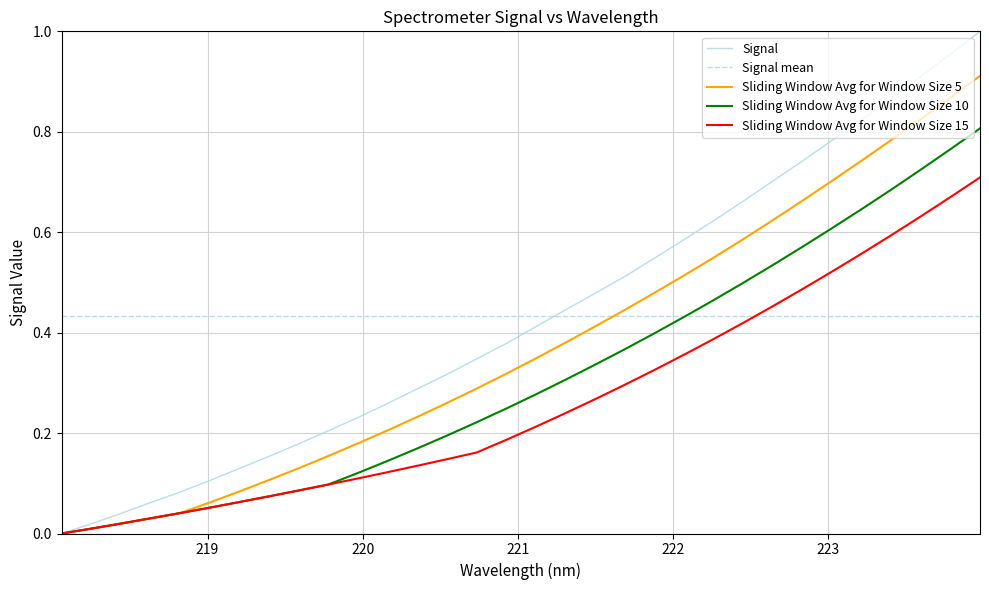

Which series has the largest range (max minus min)?

Signal